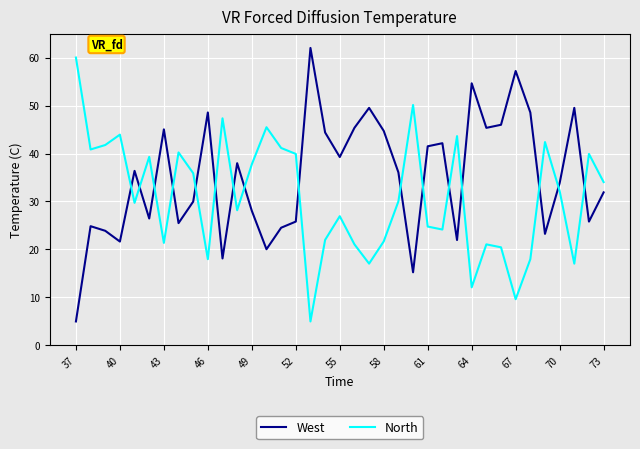

What is the highest value of the West series?

62.0